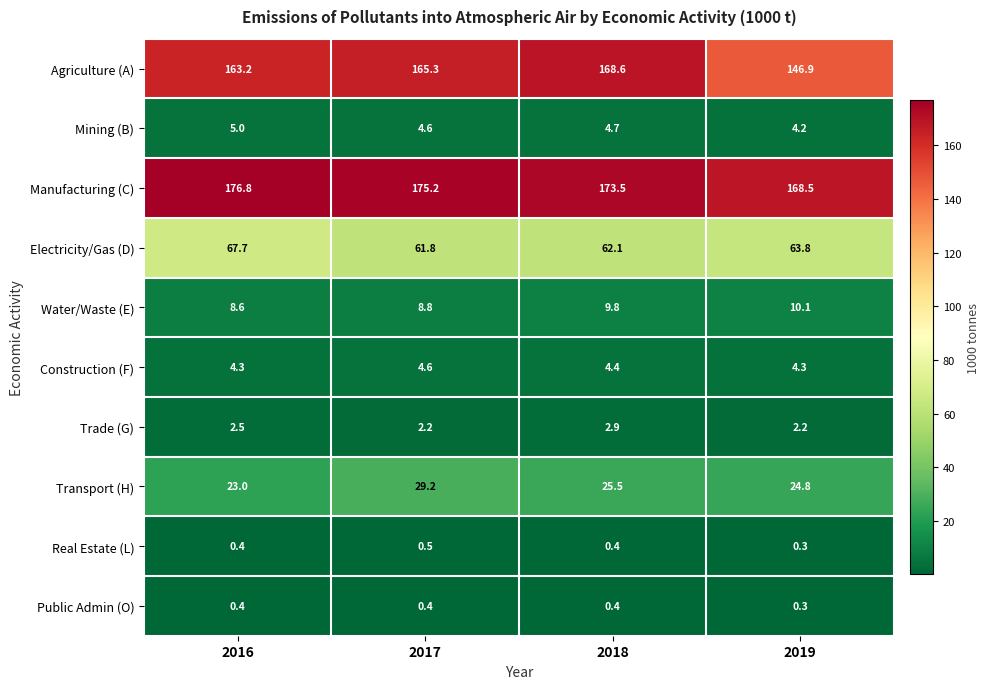

What is the minimum value shown in the chart?

0.3